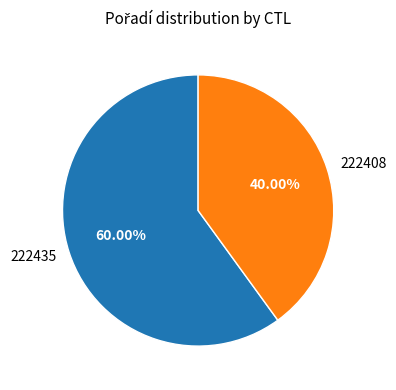

What percentage is the 222408 slice, to the nearest percent?

40%